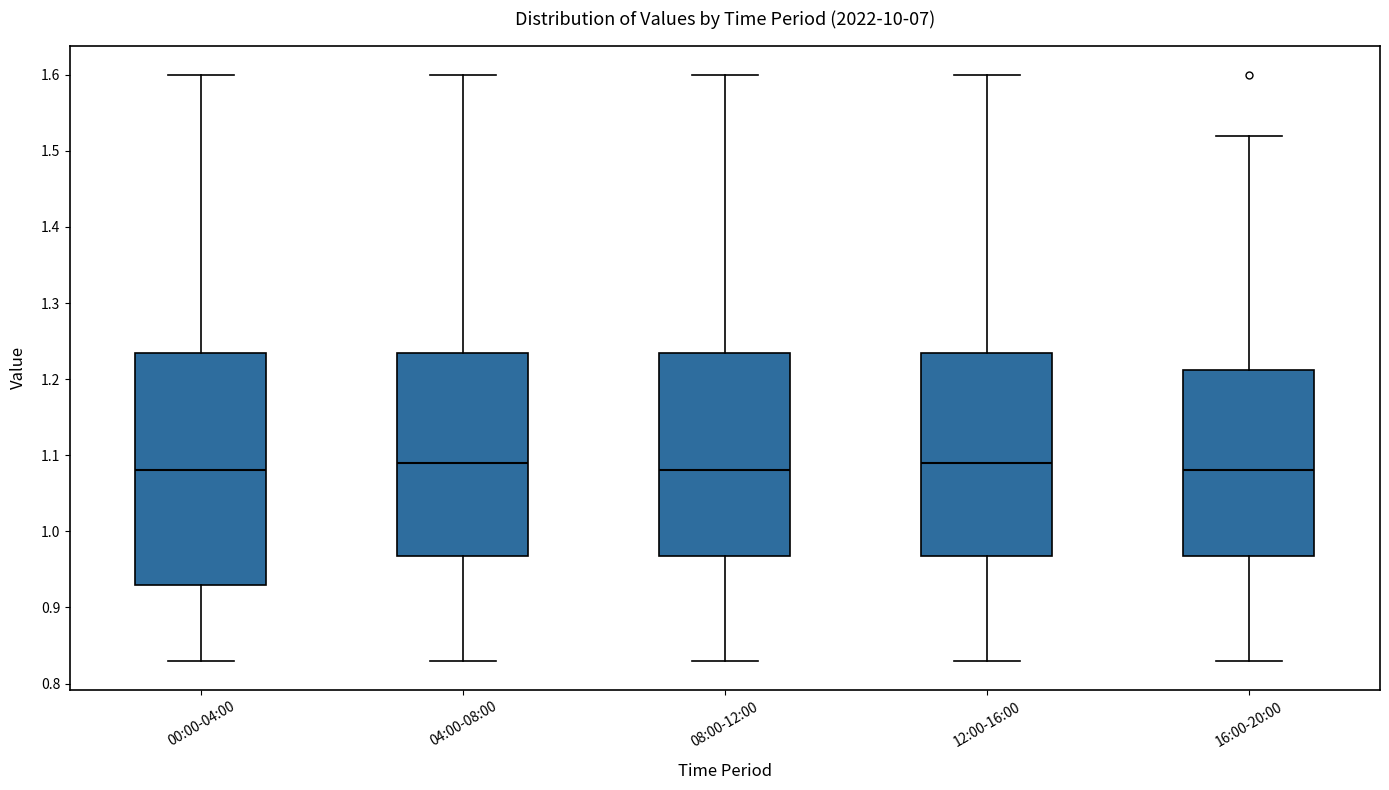

Reading left to right, transcribe this box plot: for each box, give where its median line is, the range the box spans, and where its two whiskers end, as read against the y-axis. The values are not printed on the chart, so give them approximately, as read against the axis.

00:00-04:00: median 1.08, box 0.93 to 1.24, whiskers 0.83 to 1.60
04:00-08:00: median 1.09, box 0.97 to 1.24, whiskers 0.83 to 1.60
08:00-12:00: median 1.08, box 0.97 to 1.24, whiskers 0.83 to 1.60
12:00-16:00: median 1.09, box 0.97 to 1.24, whiskers 0.83 to 1.60
16:00-20:00: median 1.08, box 0.97 to 1.21, whiskers 0.83 to 1.52